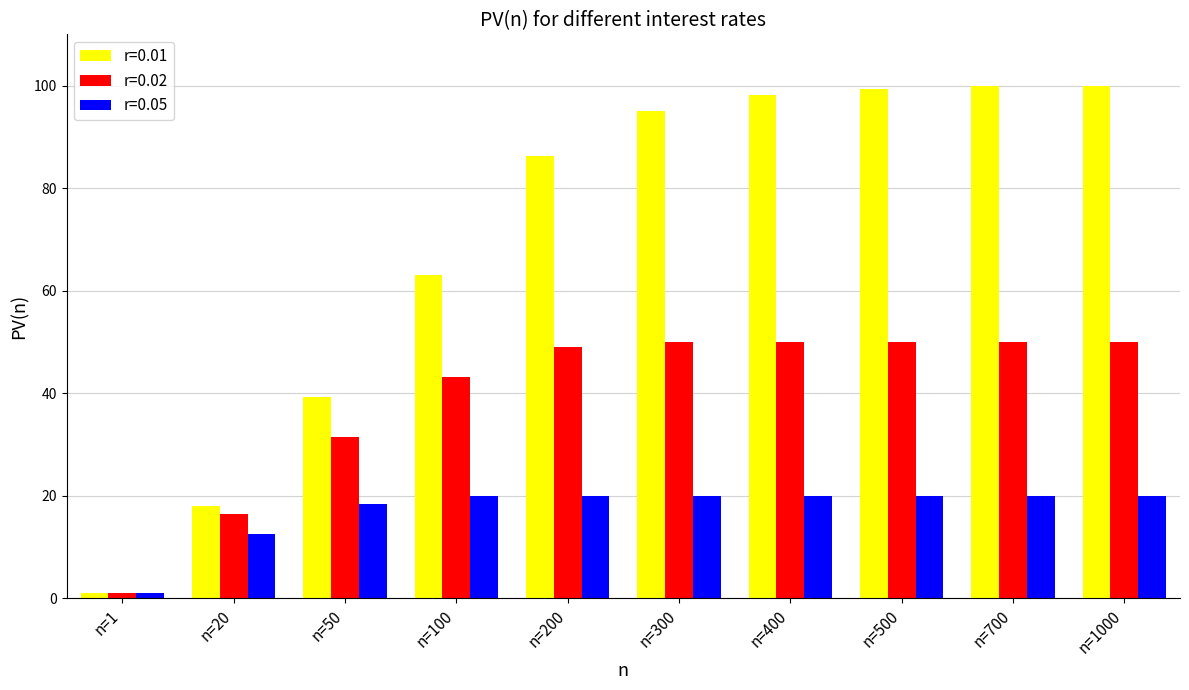

What are all the series names shown in the legend?

r=0.01, r=0.02, r=0.05